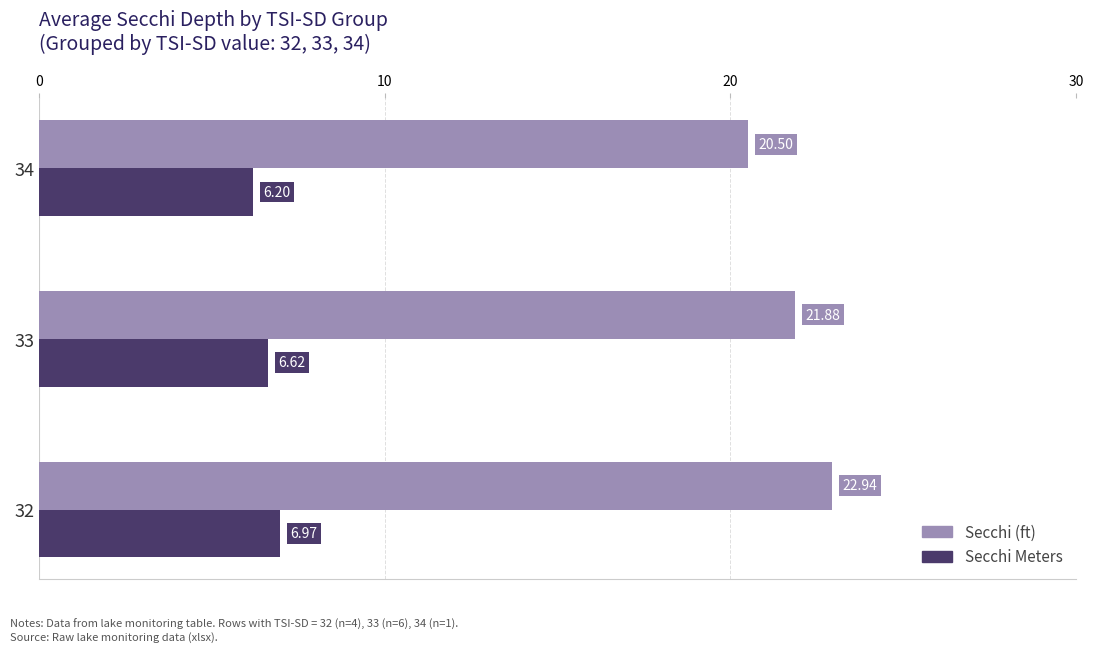

What is the greatest value displayed?

22.9